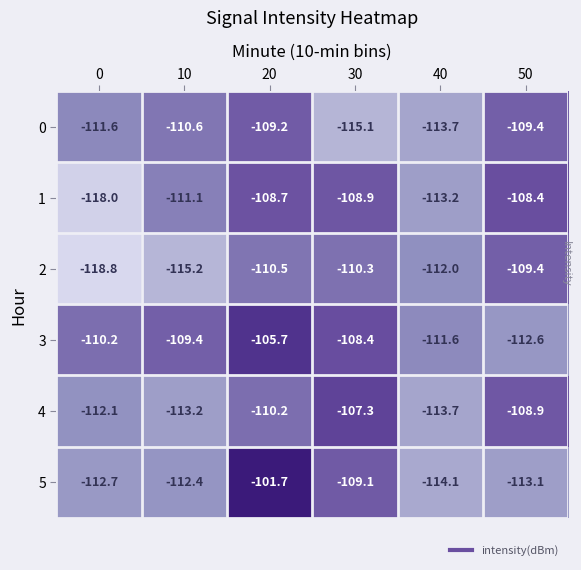

The value of 1 at 0 is -181.4. True or false?

False